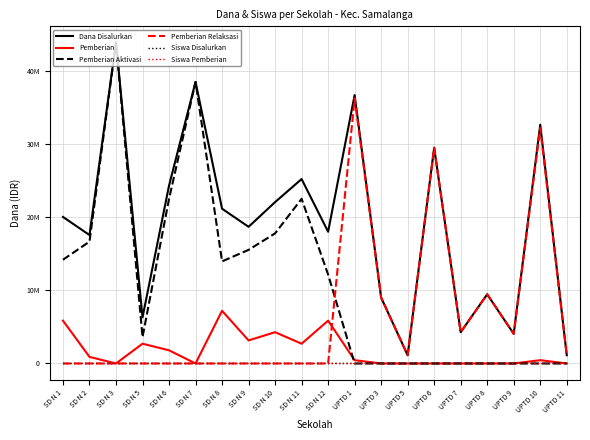

What is the label of the 18th point from the left?

UPTD 9